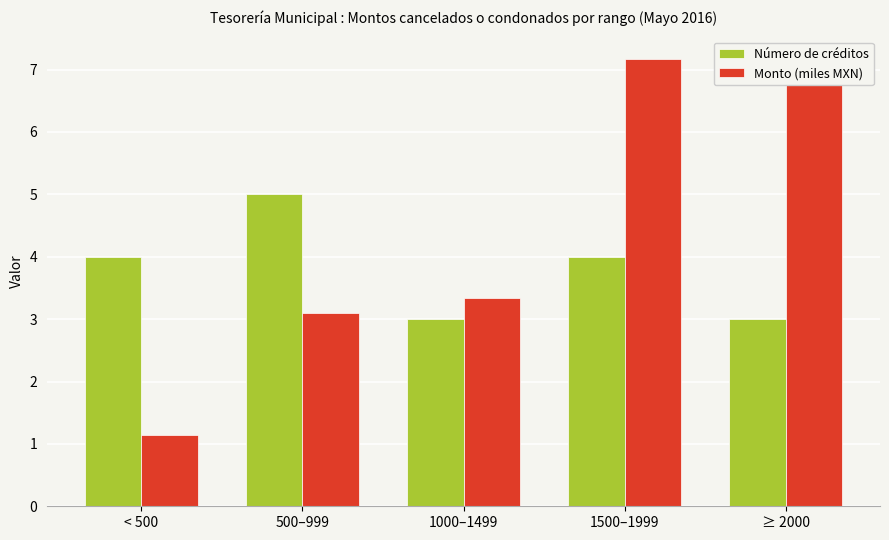

Is the value of Monto (miles MXN) at 1000–1499 greater than the value of Número de créditos at 1500–1999?

No